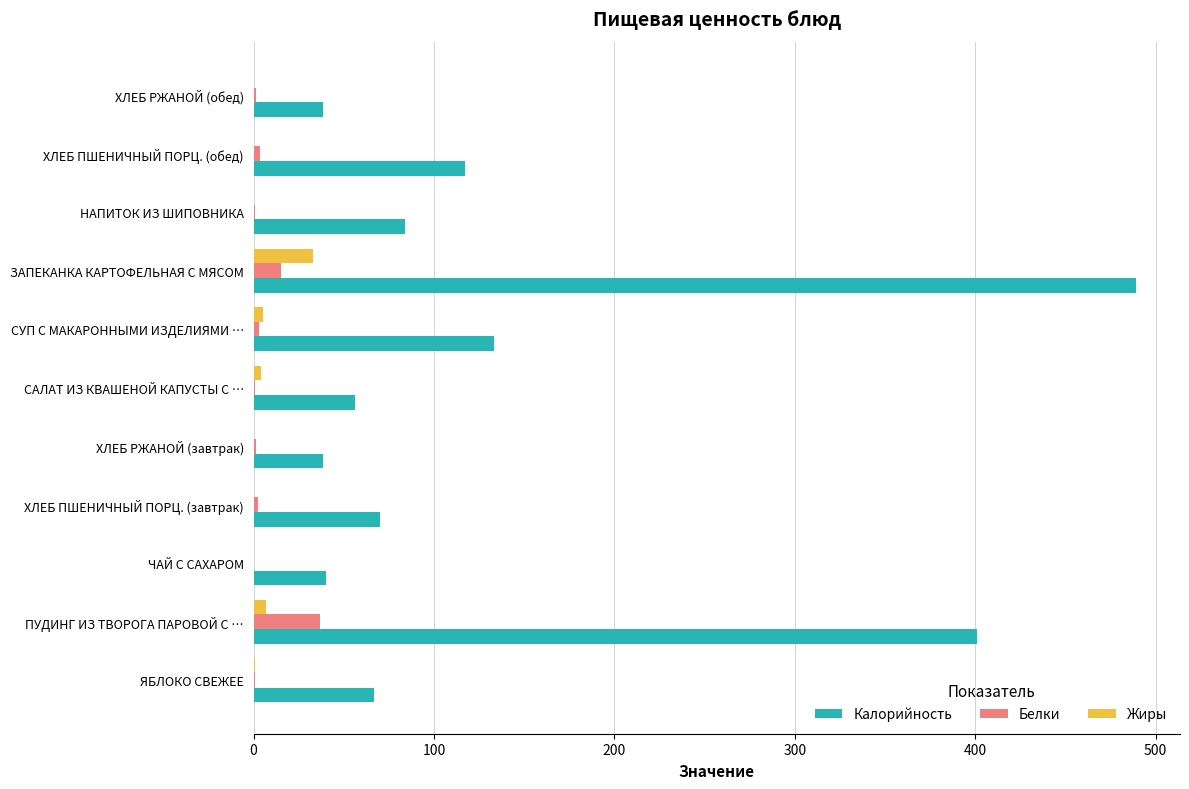

What is the total value across all series at ЧАЙ С САХАРОМ?

39.9